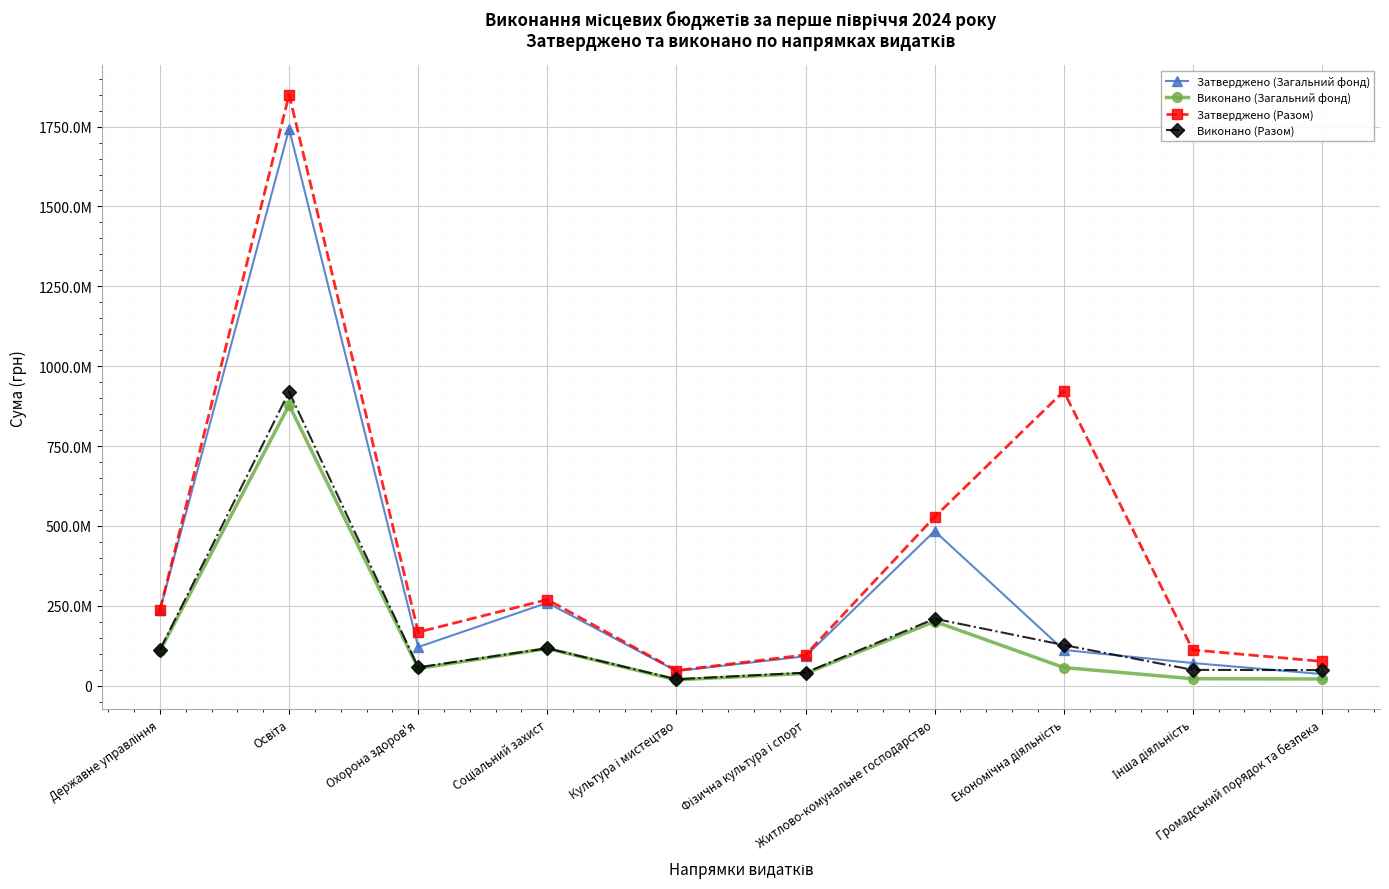

Is this an area chart (filled region under the line)?

No